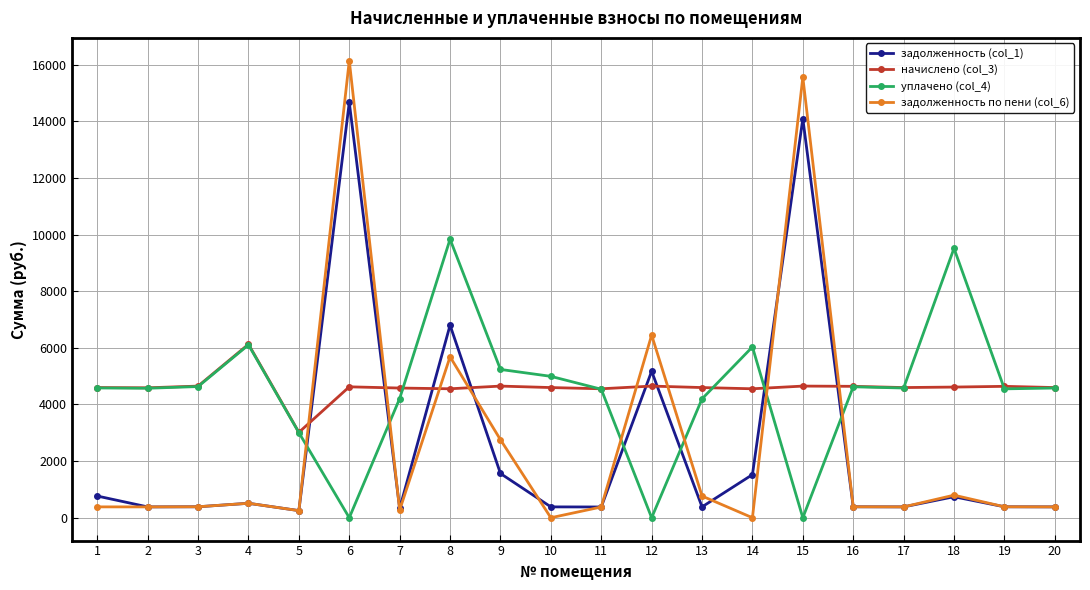

What is the spread (max minus min) of values at 2?

4205.5